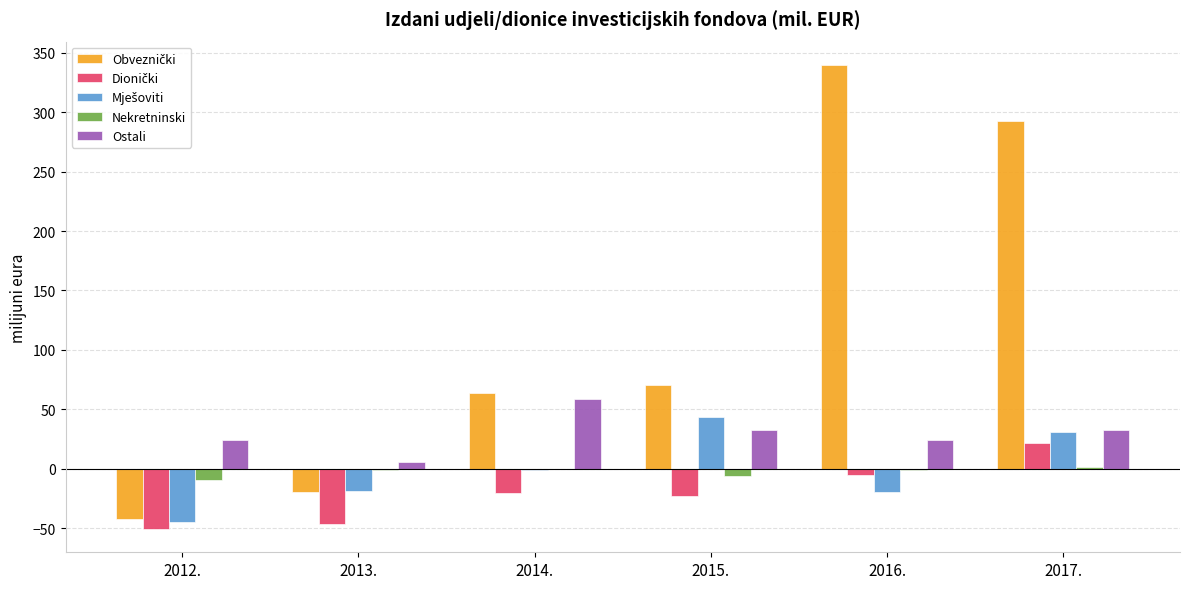

The Nekretninski series shows -9.5 at 2012.. True or false?

True